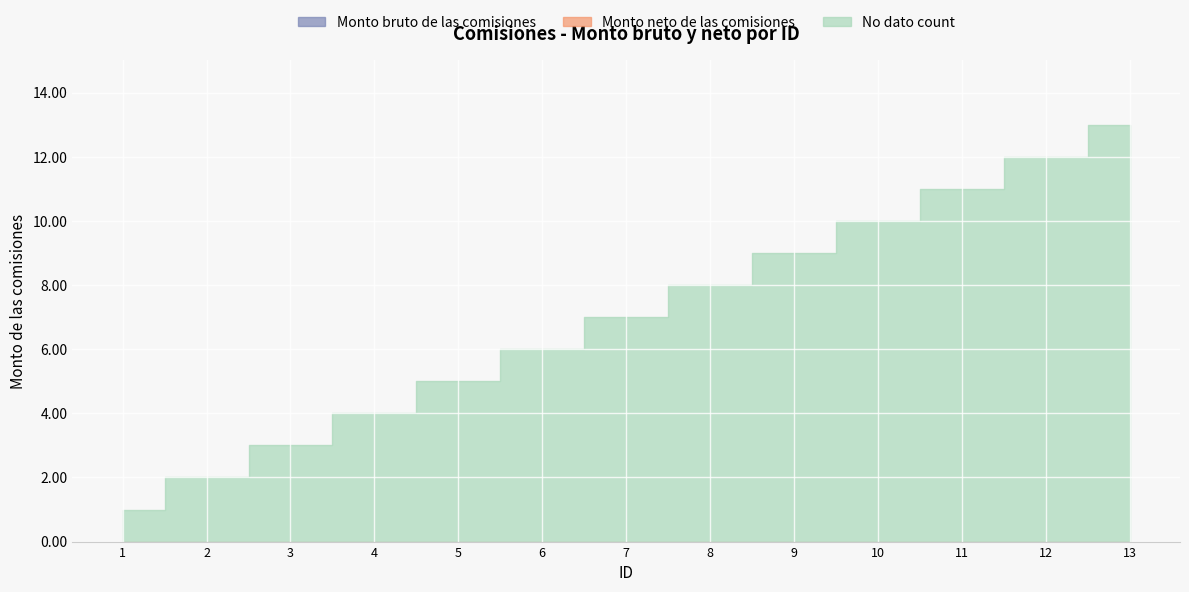

At which category does the chart reach its peak across all series?

13